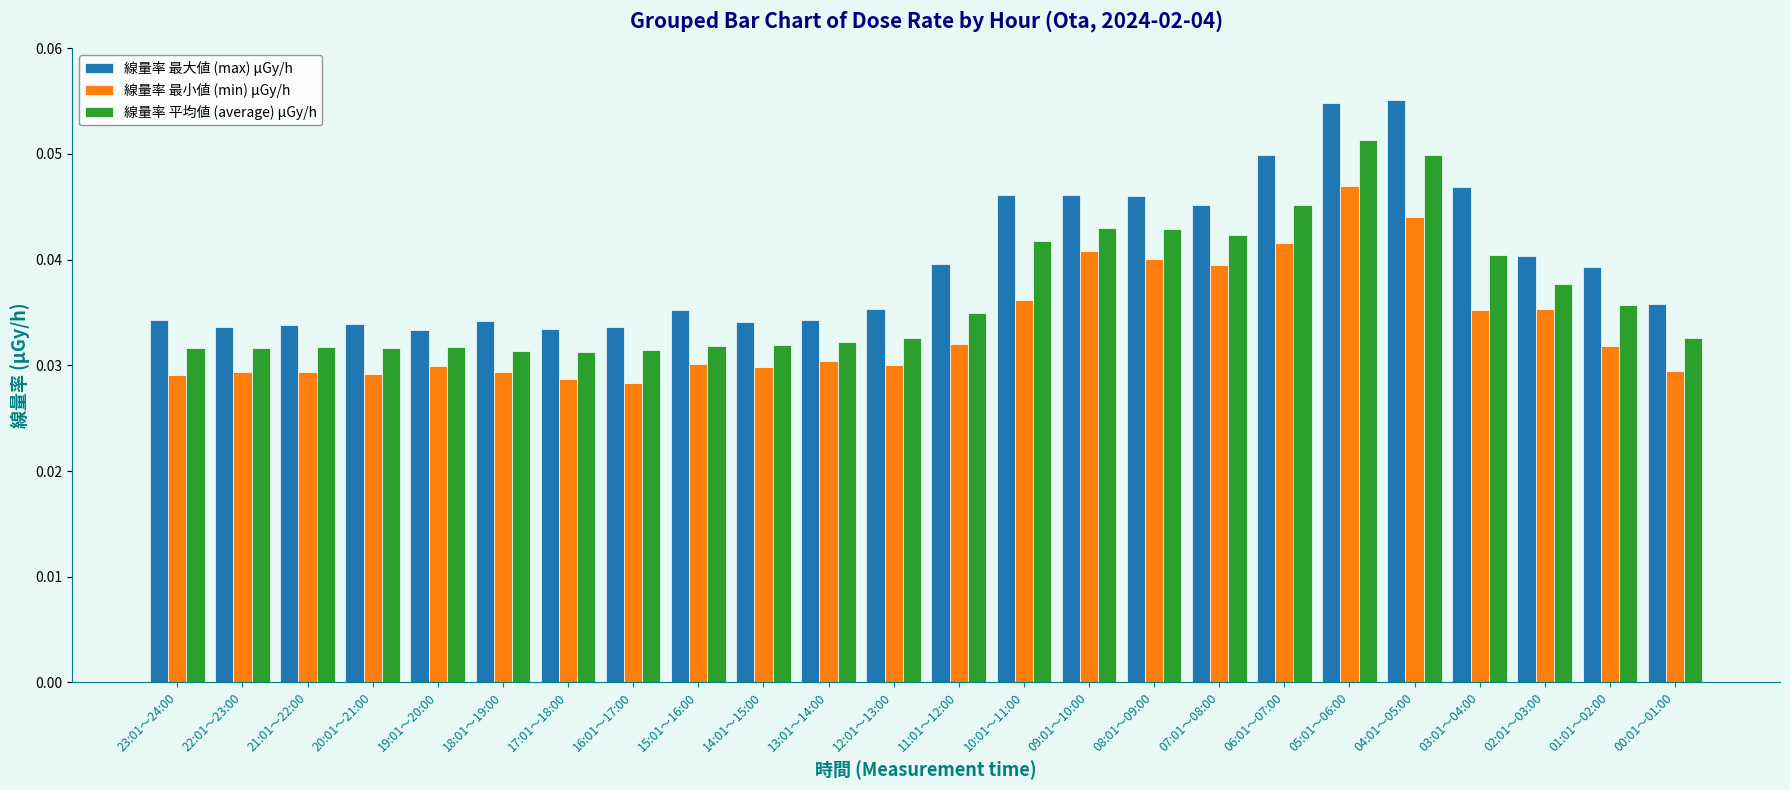

How many distinct data groups are displayed?

3